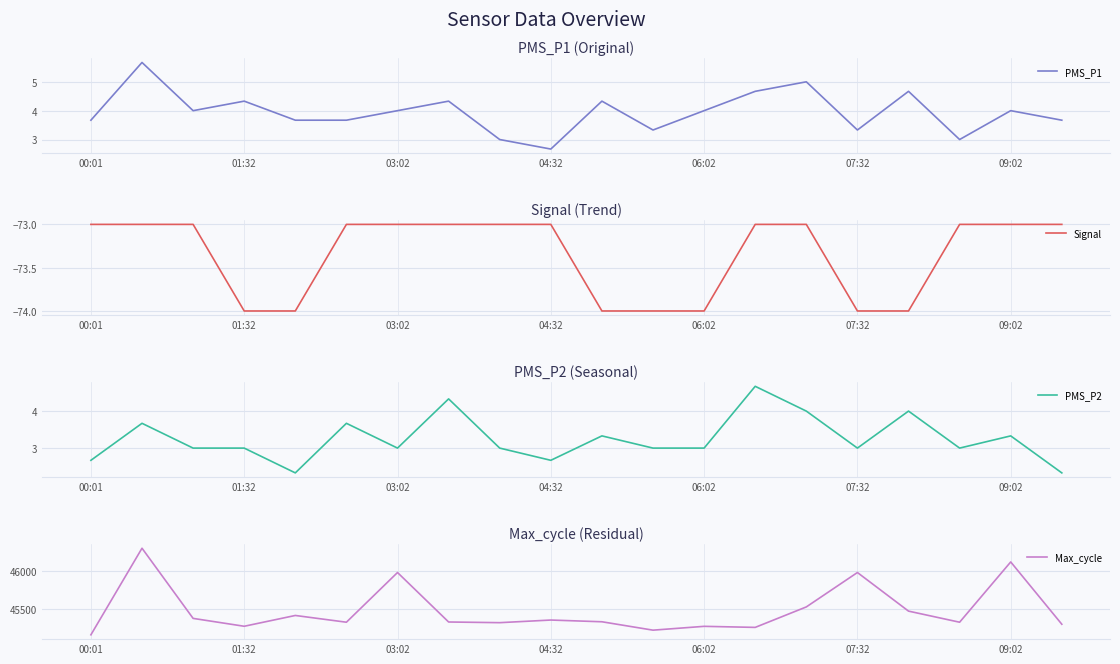

The value of Signal at 11 is -16.8. True or false?

False